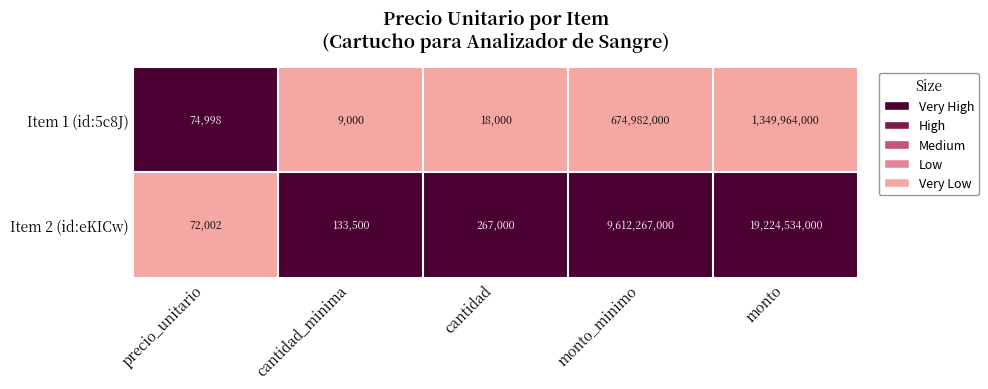

Which series has the widest spread of values?

Item 2 (id:eKICw)